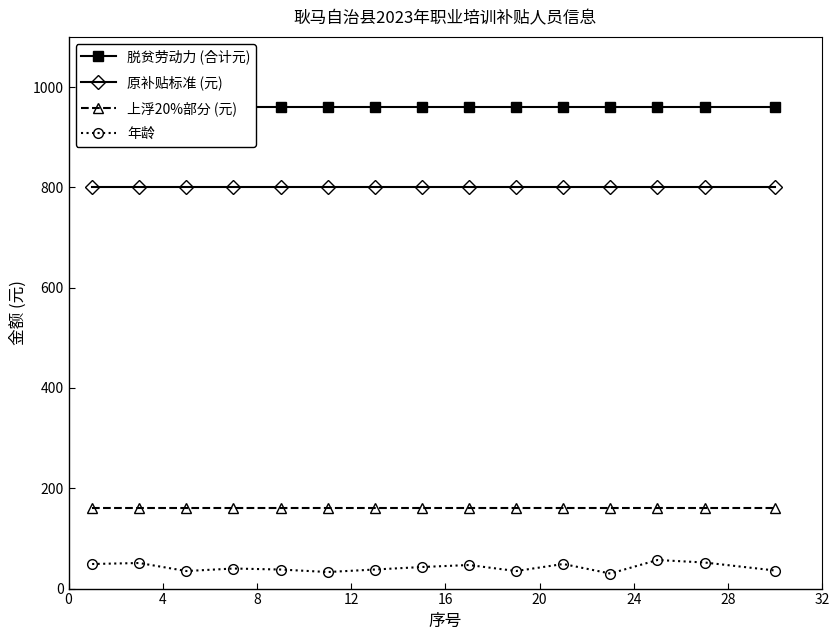

What is the highest value of the 原补贴标准 (元) series?

800